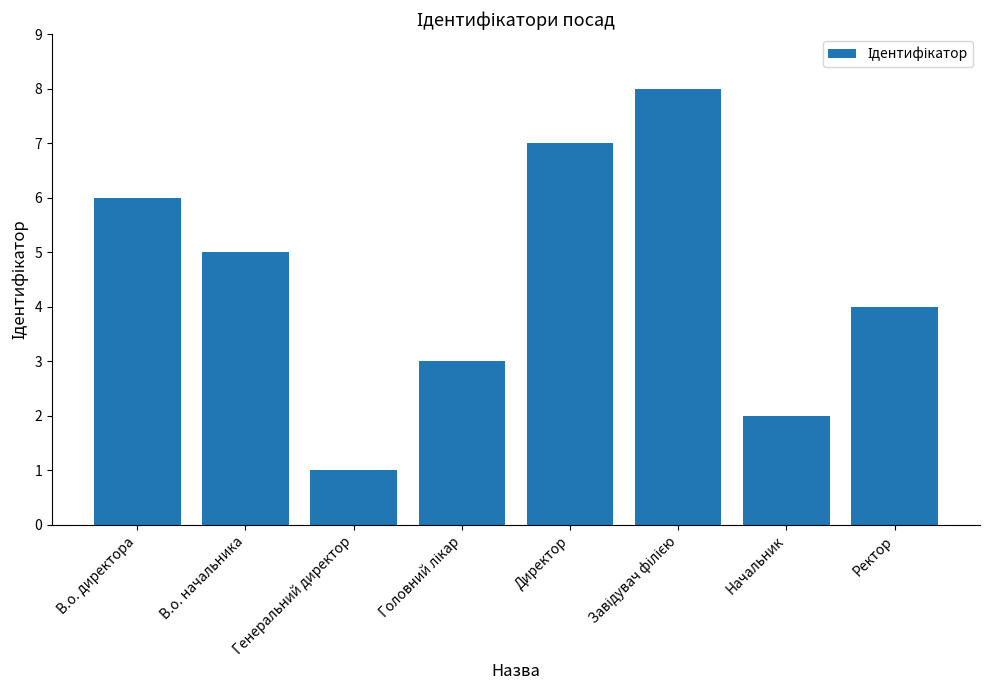

Which label corresponds to the smallest value in the chart?

Генеральний директор